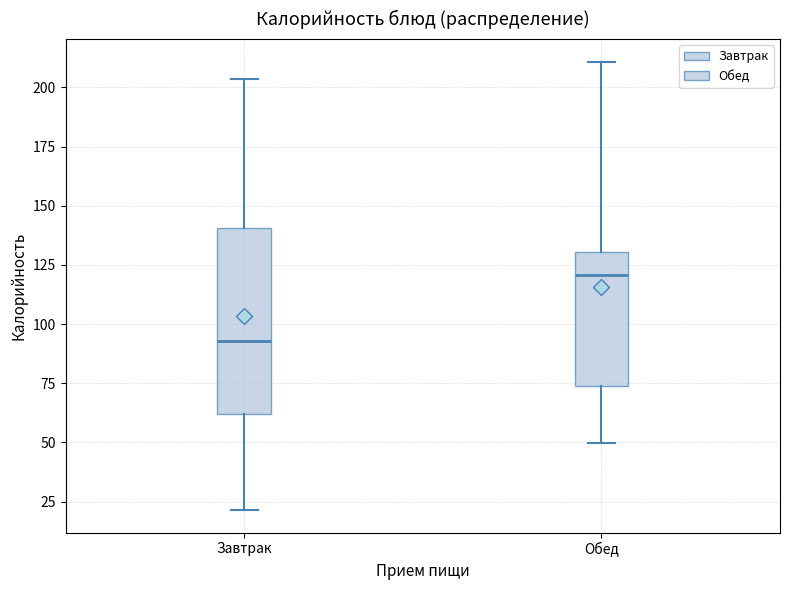

Comparing the boxes themselves (not the whiskers), which one is the tallest?

Завтрак